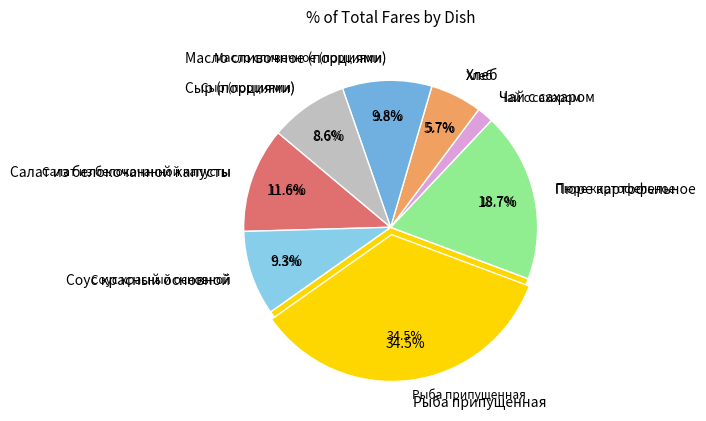

To the nearest percent, what portion does Чай с сахаром represent?

2%